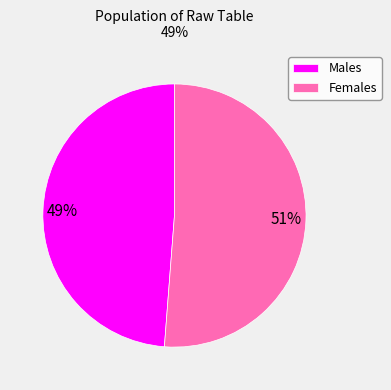

To the nearest percent, what is the difference between the largest and smallest slice percentages?

2%